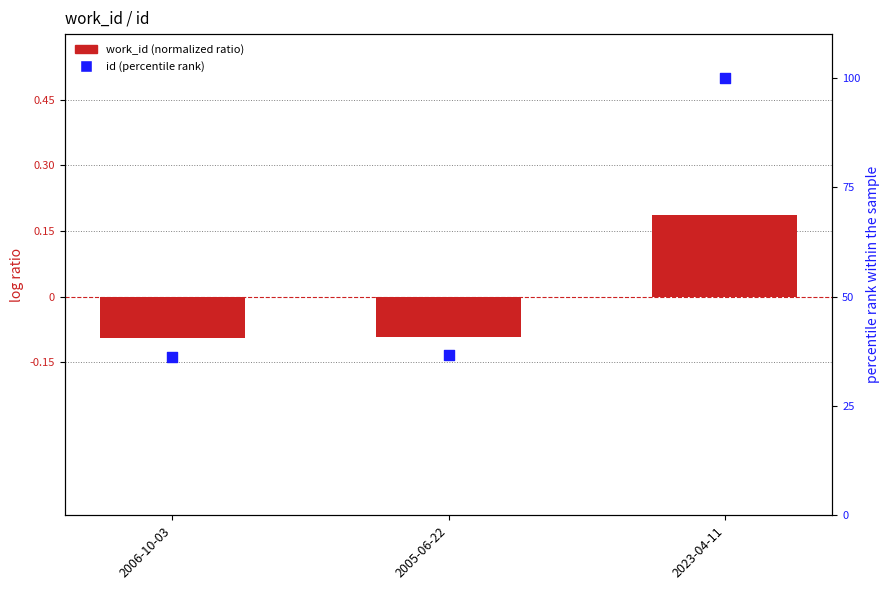

What is the total value across all series at 2023-04-11?

100.2